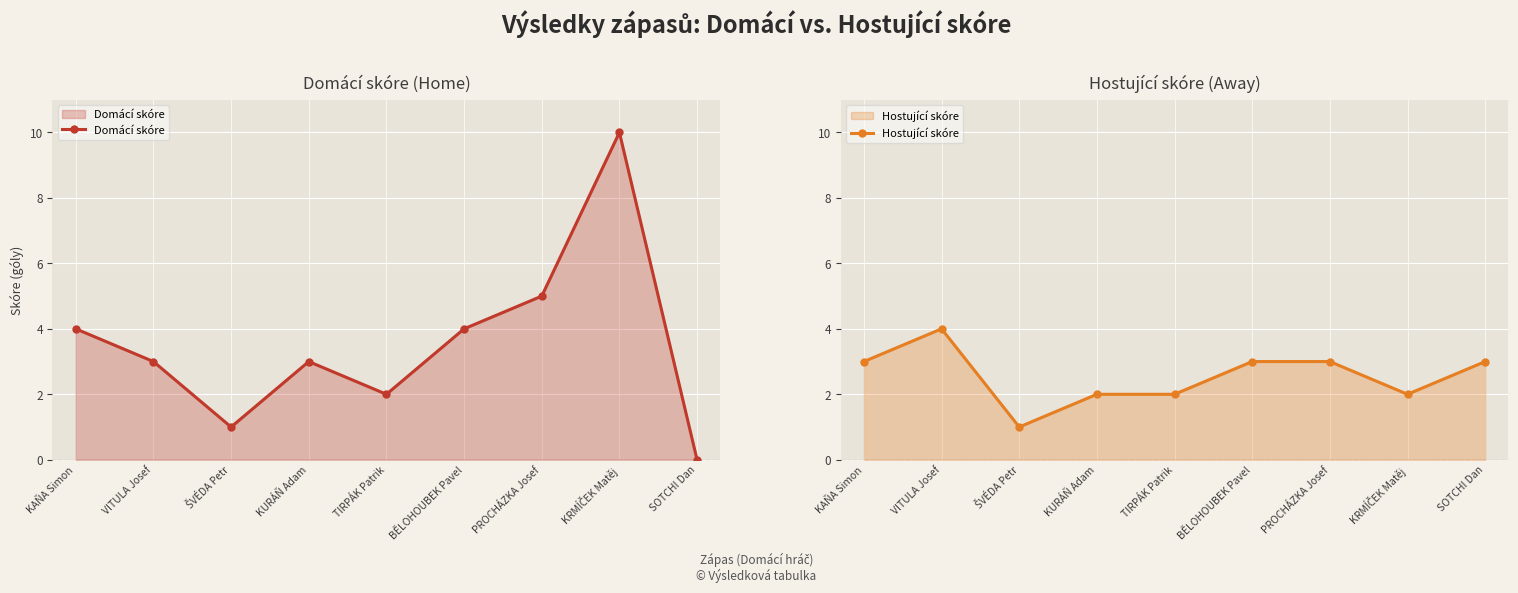

List the series in order of their overall mean, highest first.

Domácí skóre, Hostující skóre